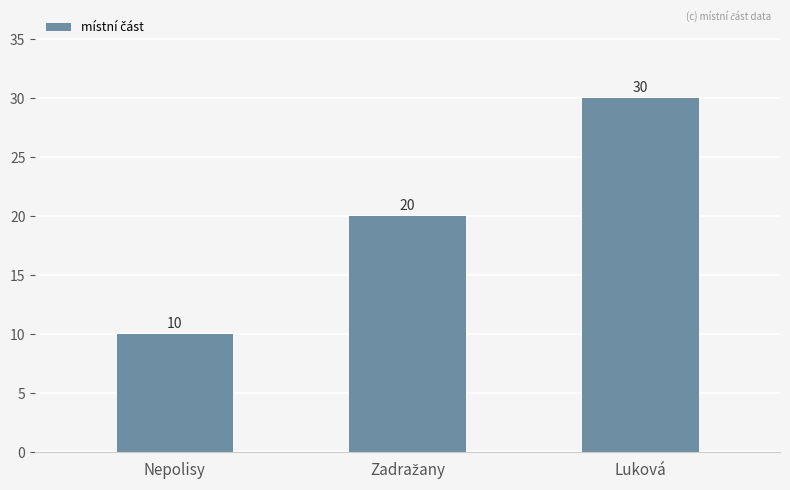

At which category does the chart reach its minimum across all series?

Nepolisy